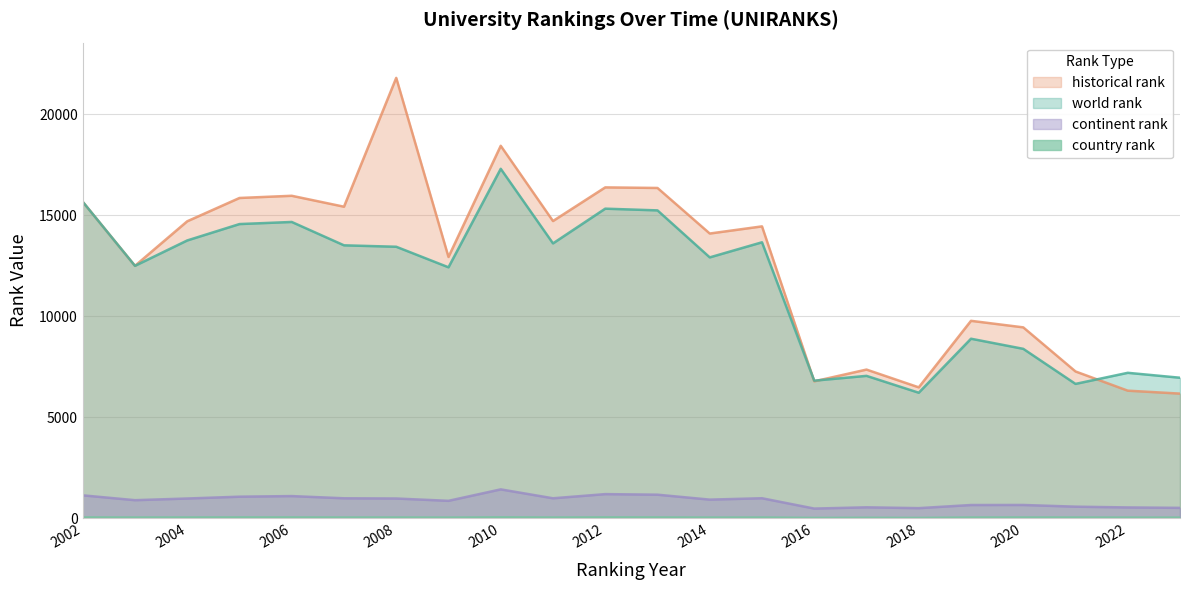

Between 2011 and 2017, which series saw the biggest shift?

historical rank